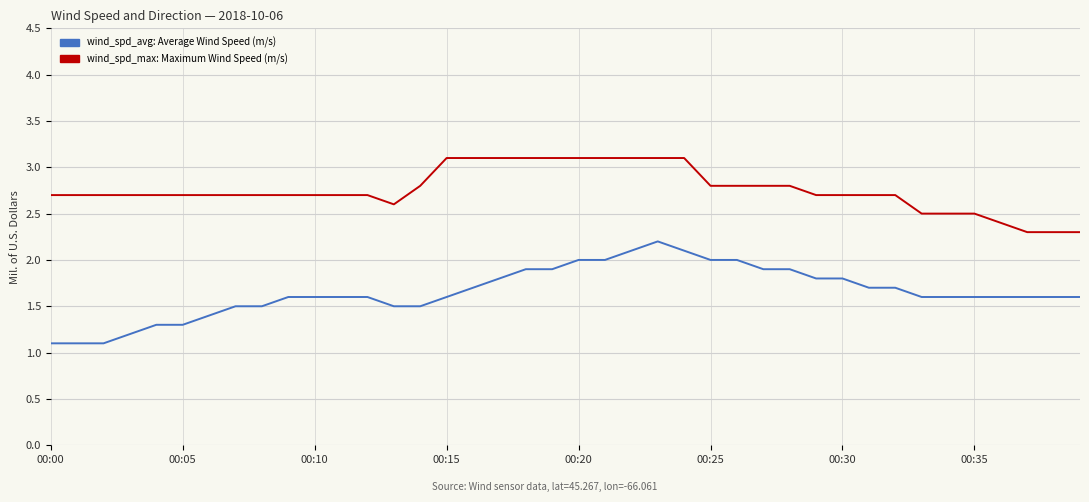

What is the greatest value displayed?

3.1